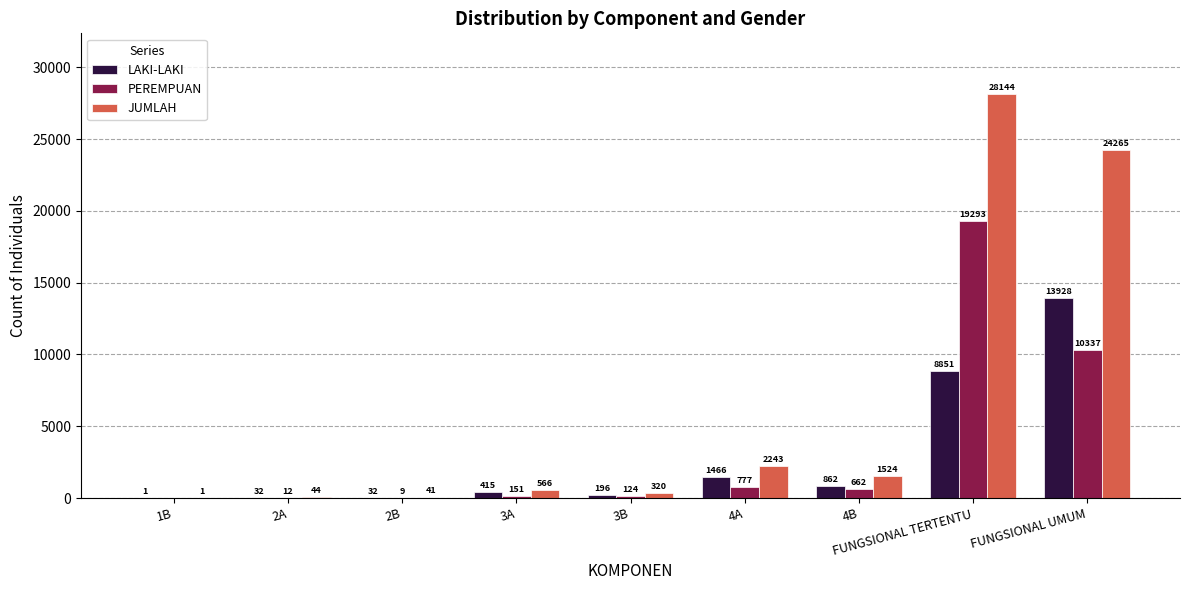

Read the JUMLAH value at 3A, to the nearest 100.

600